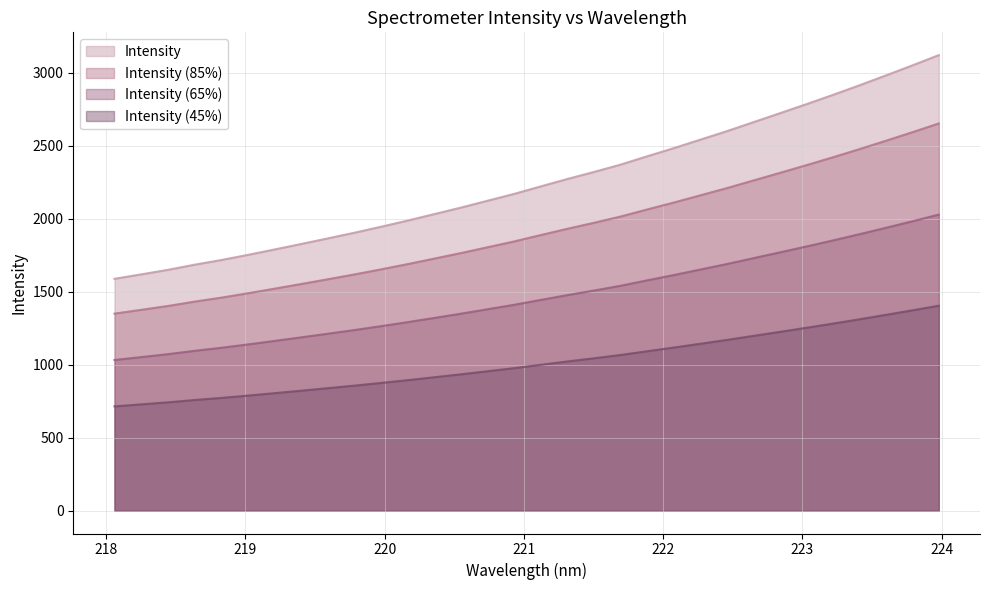

The chart shows a value of 2385.0 at 219.0156. True or false?

False